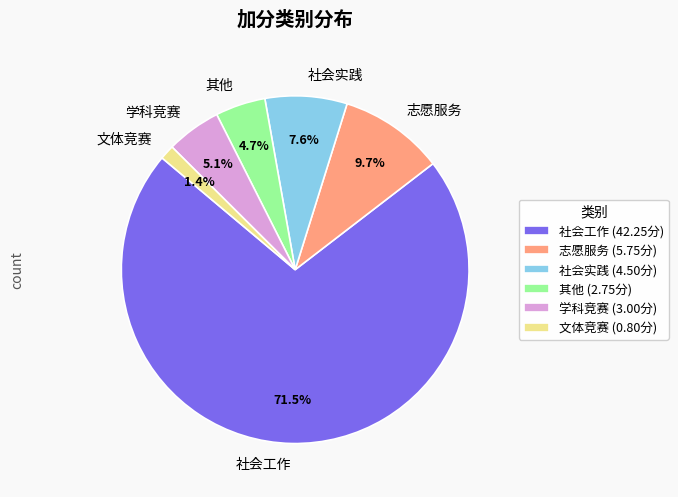

What is the ratio of the value at 学科竞赛 to the value at 志愿服务?

0.5